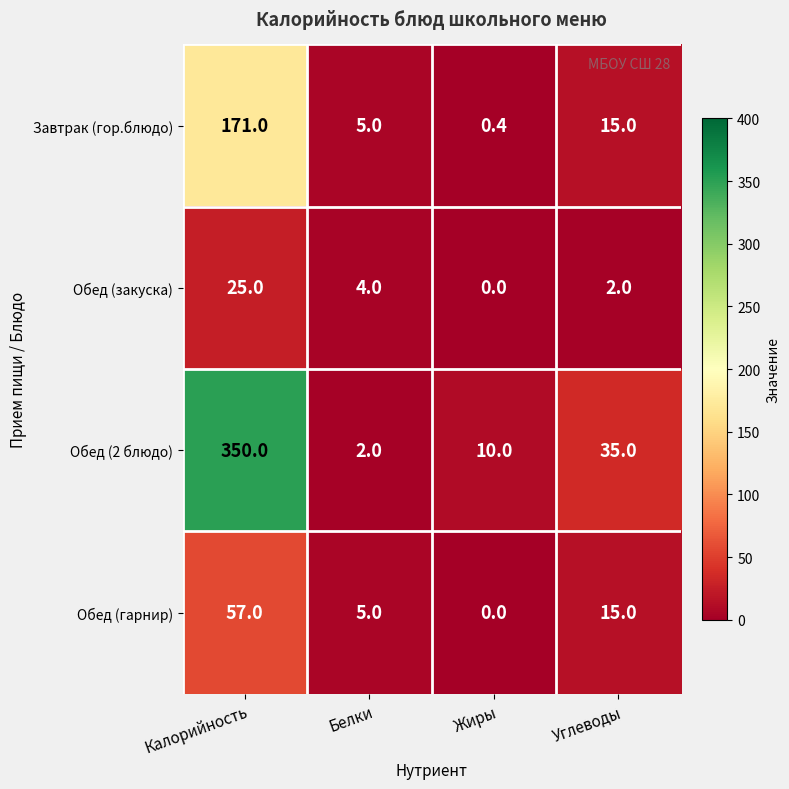

Reading right to left, what are all the values shown in this chart?

Завтрак (гор.блюдо): 15.0	0.4	5.0	171.0
Обед (закуска): 2.0	0.0	4.0	25.0
Обед (2 блюдо): 35.0	10.0	2.0	350.0
Обед (гарнир): 15.0	0.0	5.0	57.0